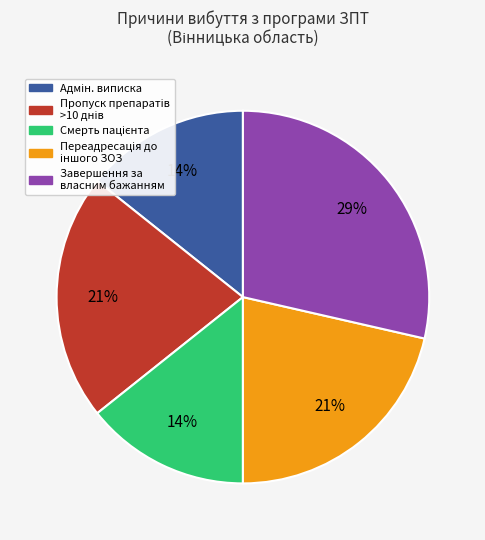

To the nearest percent, what is the average slice percentage?

20%